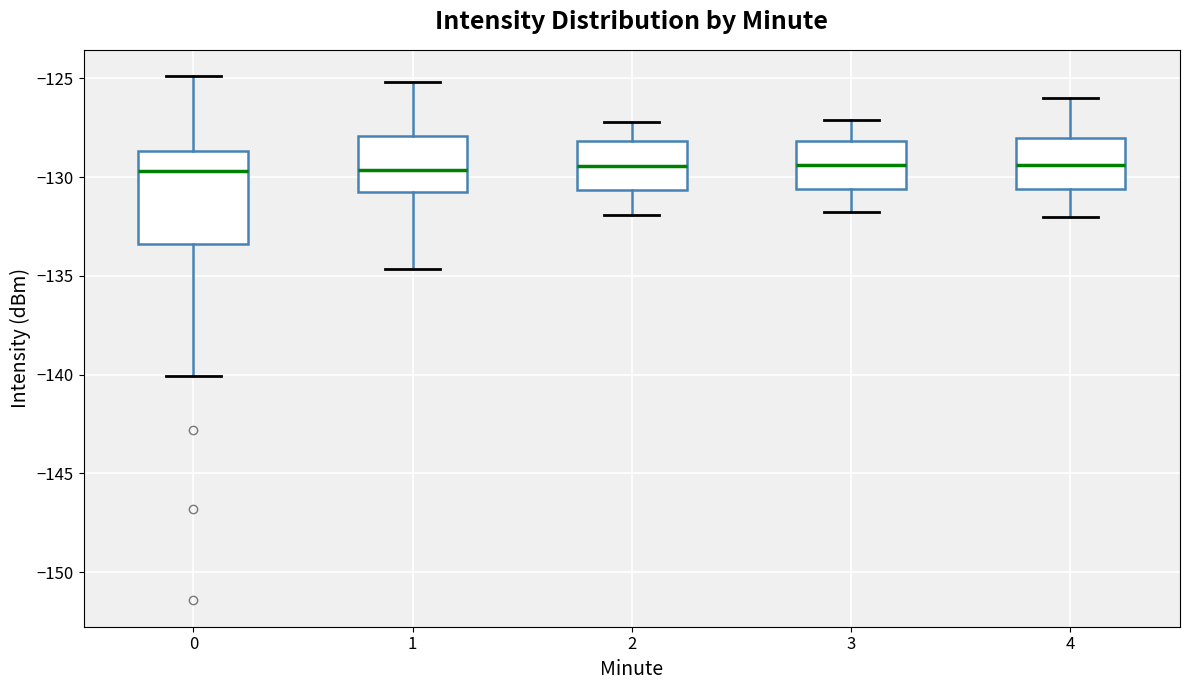

Reading left to right, read every box against the y-axis: the position of its median line, the range the box covers, and the ends of its whiskers. The values are not printed on the chart, so give them approximately, as read against the axis.

0: median -129.5, box -133.5 to -128.5, whiskers -140.0 to -125.0
1: median -129.5, box -131.0 to -128.0, whiskers -134.5 to -125.0
2: median -129.5, box -130.5 to -128.0, whiskers -132.0 to -127.0
3: median -129.5, box -130.5 to -128.0, whiskers -132.0 to -127.0
4: median -129.5, box -130.5 to -128.0, whiskers -132.0 to -126.0